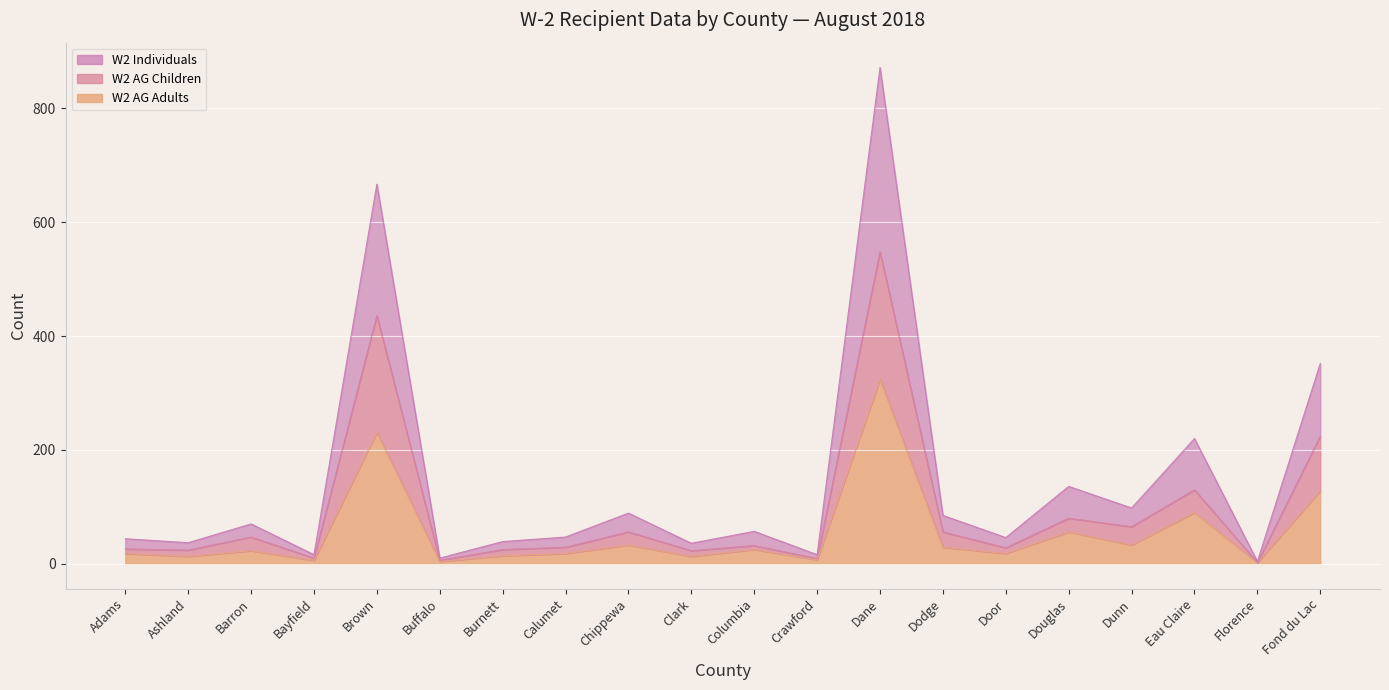

What is the highest value of the W2 Individuals series?

872